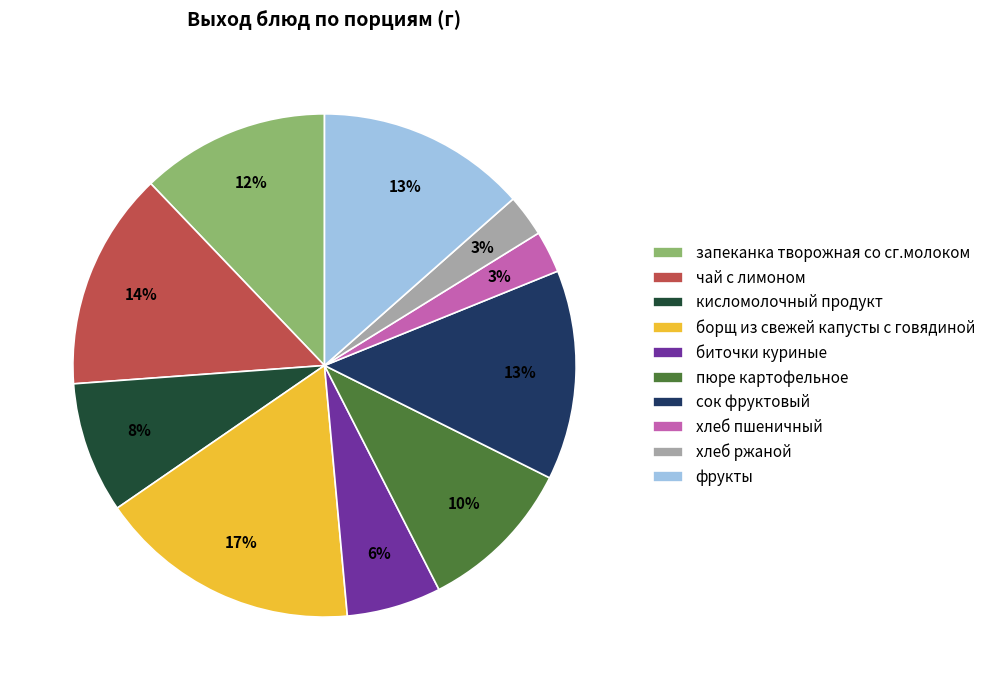

To the nearest percent, what is the difference between the запеканка творожная со сг.молоком and пюре картофельное slice percentages?

2%